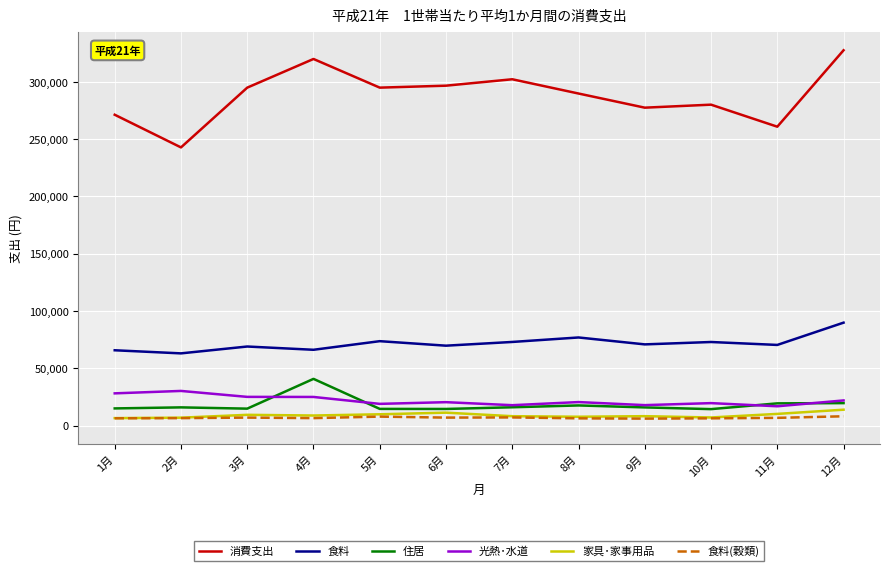

Is it true that 住居 equals 27018 at 1月?

False